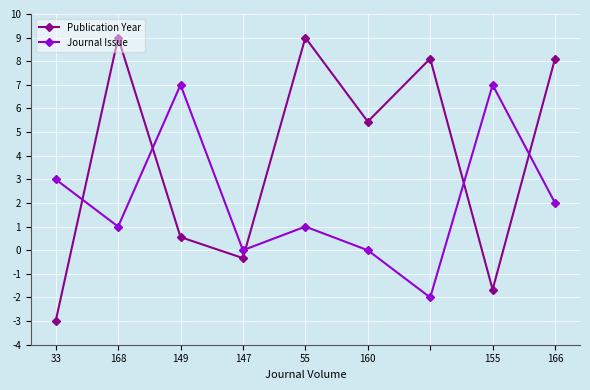

Is this an area chart (filled region under the line)?

No